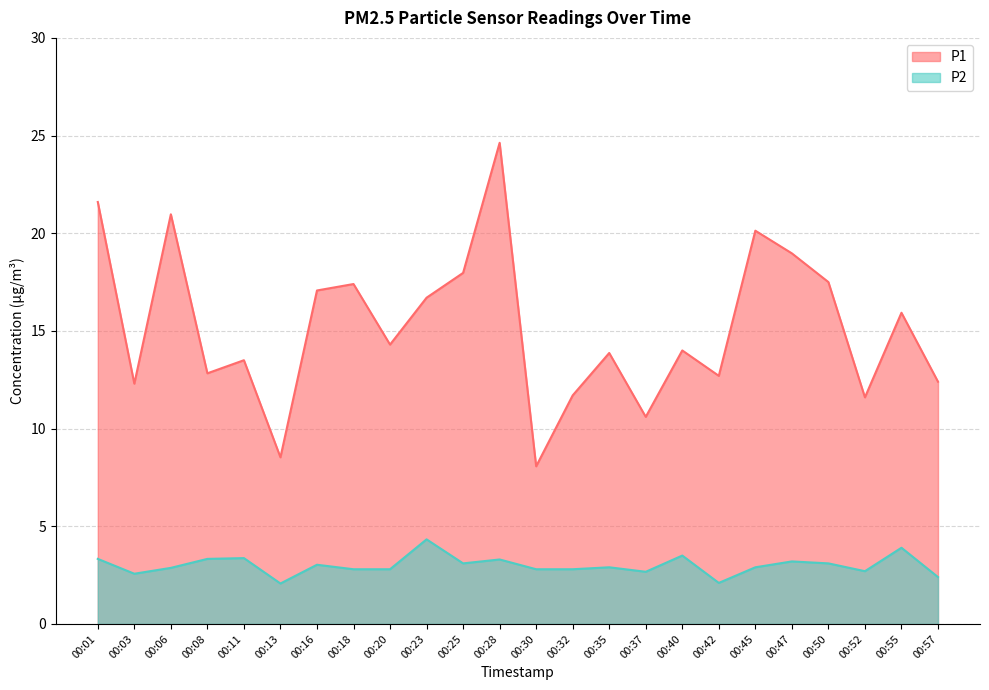

Rank the series by their maximum value, from lowest to highest.

P2, P1